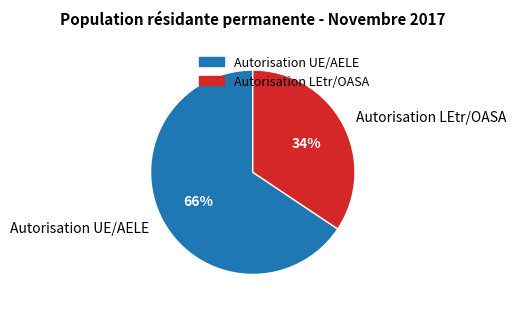

Which category has the smallest portion of the pie?

Autorisation LEtr/OASA